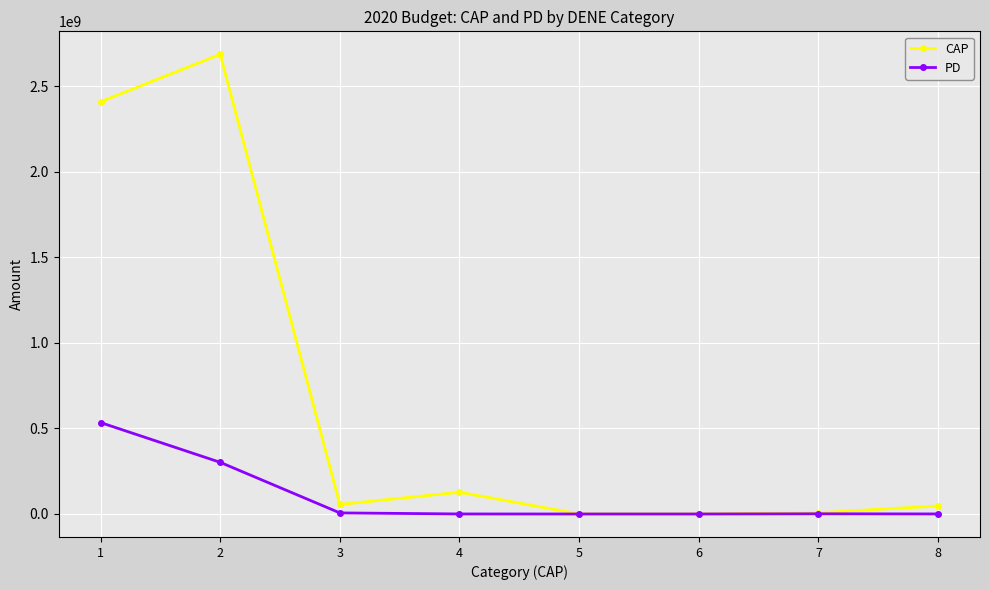

True or false: CAP has more than 0 points higher than both neighbors.

True